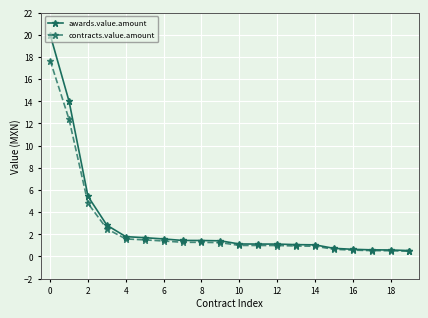

Which series has the largest range (max minus min)?

awards.value.amount